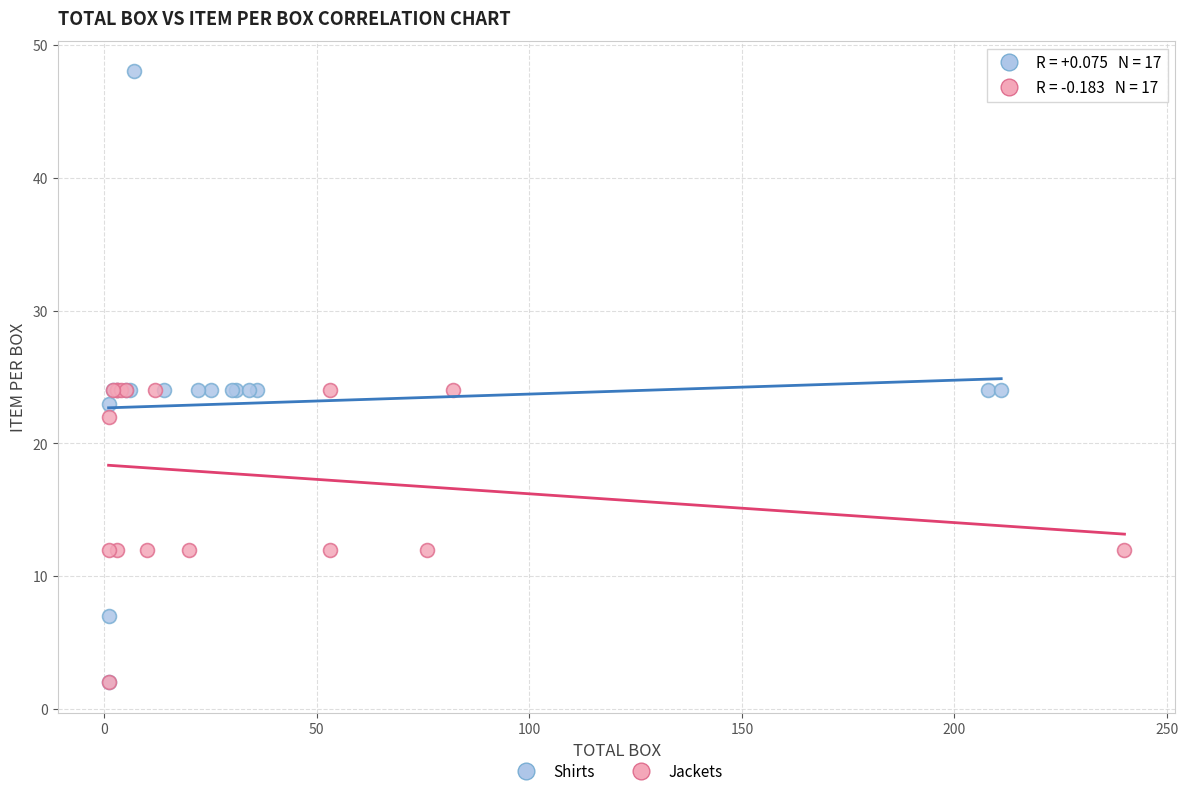

Which series contains the highest Y value?

Shirts